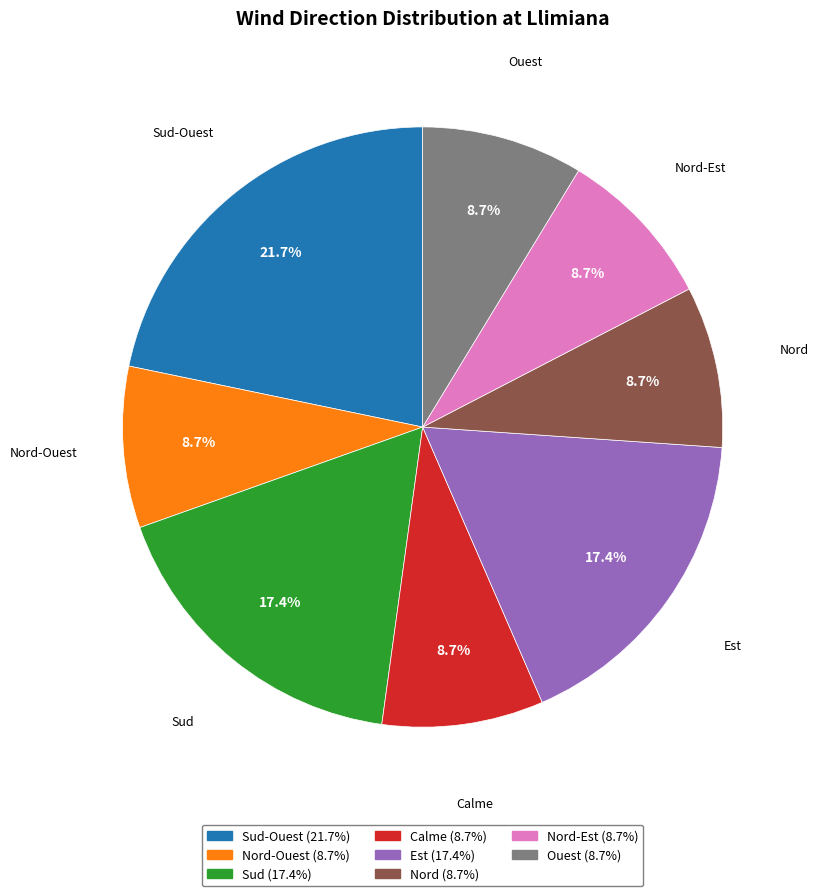

Is it true that Sud-Ouest is 15% of the pie?

False